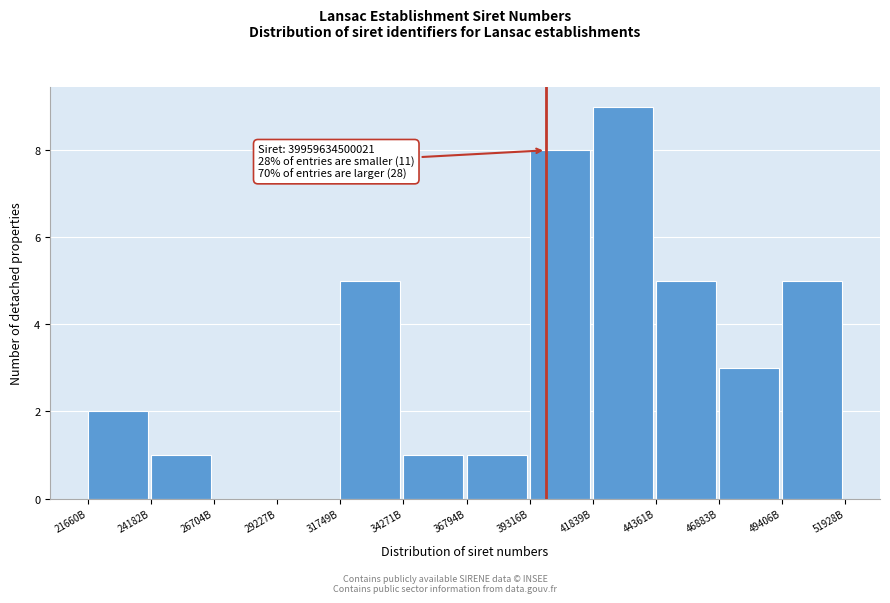

Reading right to left, list all the values displayed in this chart.

49406B=5	46883B=3	44361B=5	41839B=9	39316B=8	36794B=1	34271B=1	31749B=5	29227B=0	26704B=0	24182B=1	21660B=2